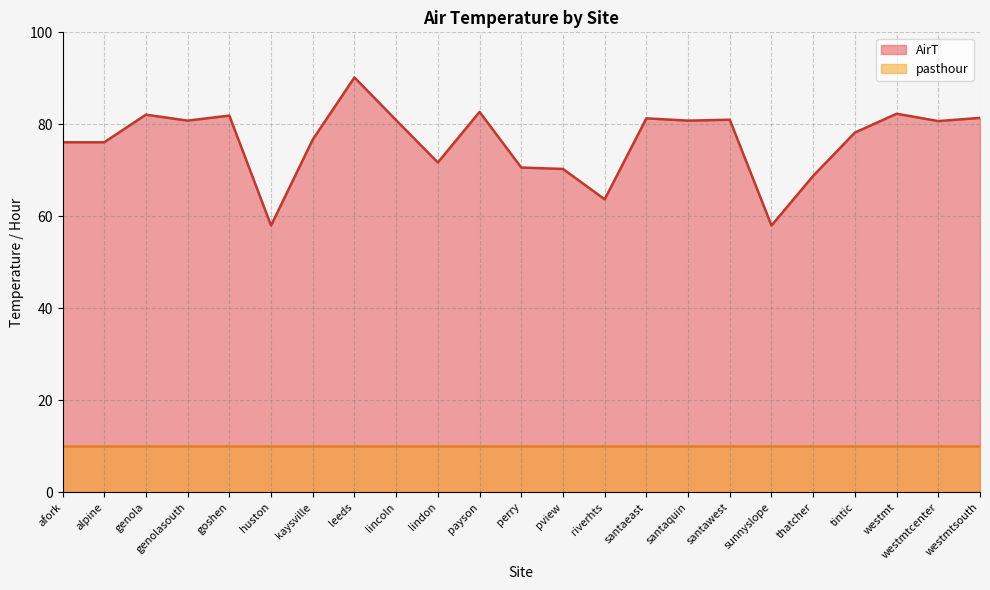

The chart shows a value of 119.9 at afork. True or false?

False